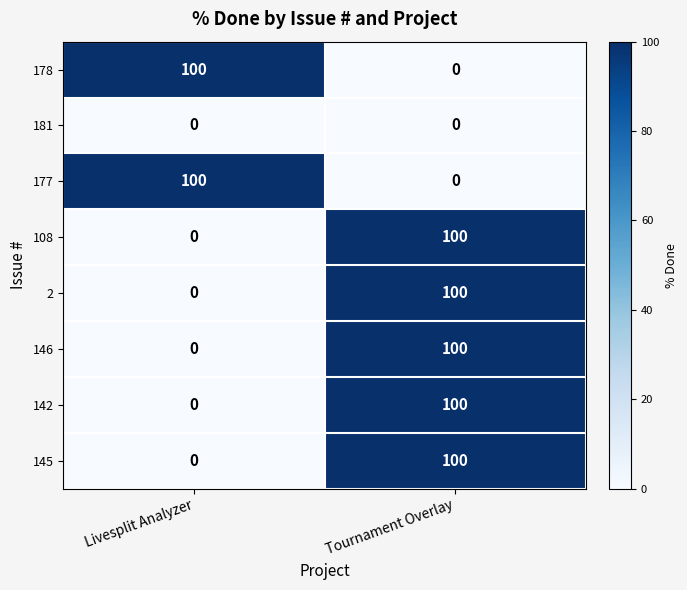

List the labels in order of 108 value, smallest first.

Livesplit Analyzer, Tournament Overlay